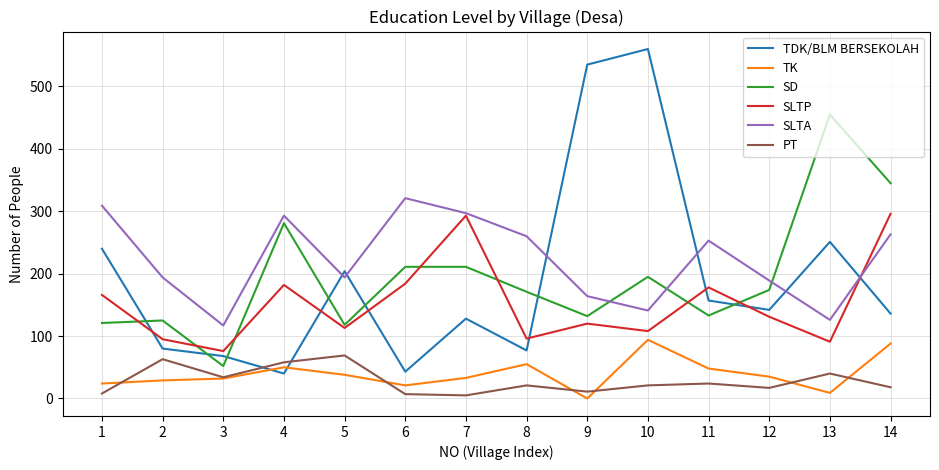

True or false: TK and SLTP intersect in this chart.

False